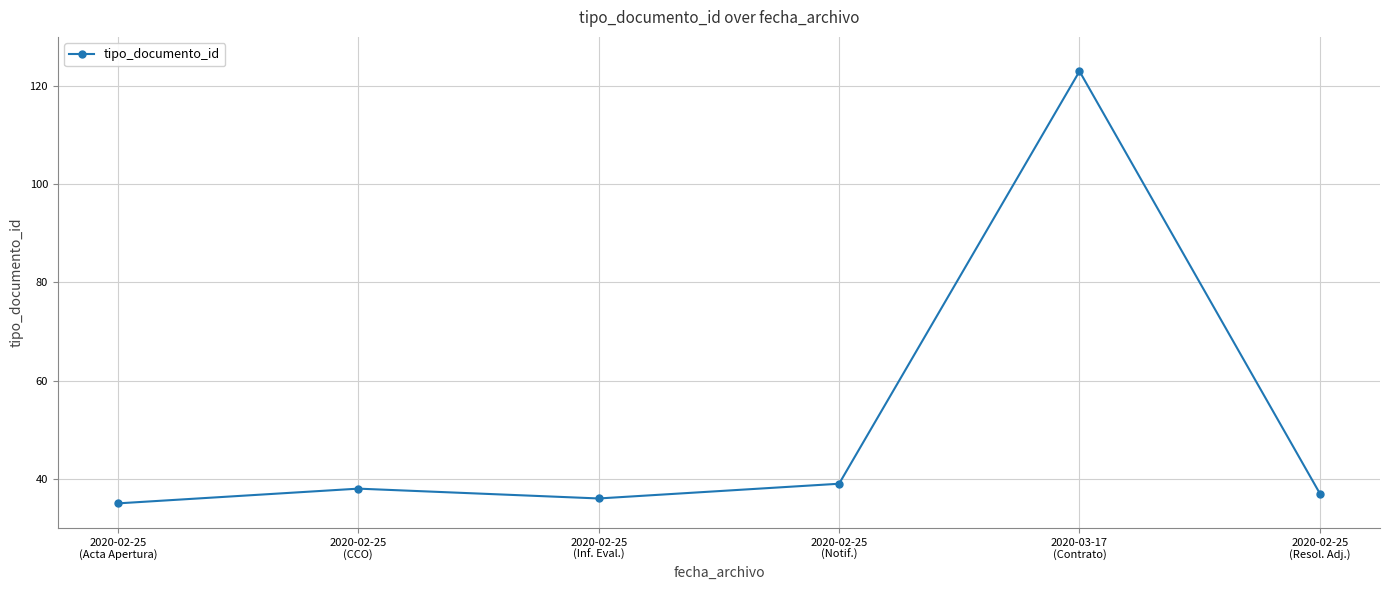

How many points are higher than both their immediate neighbors (excluding endpoints)?

2